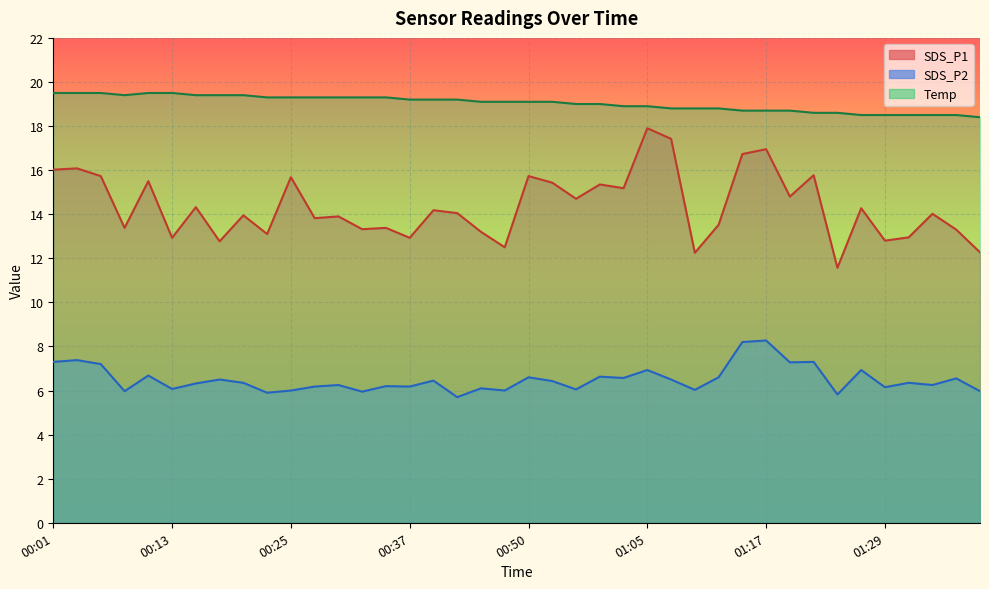

What position from the right is 00:33?

27